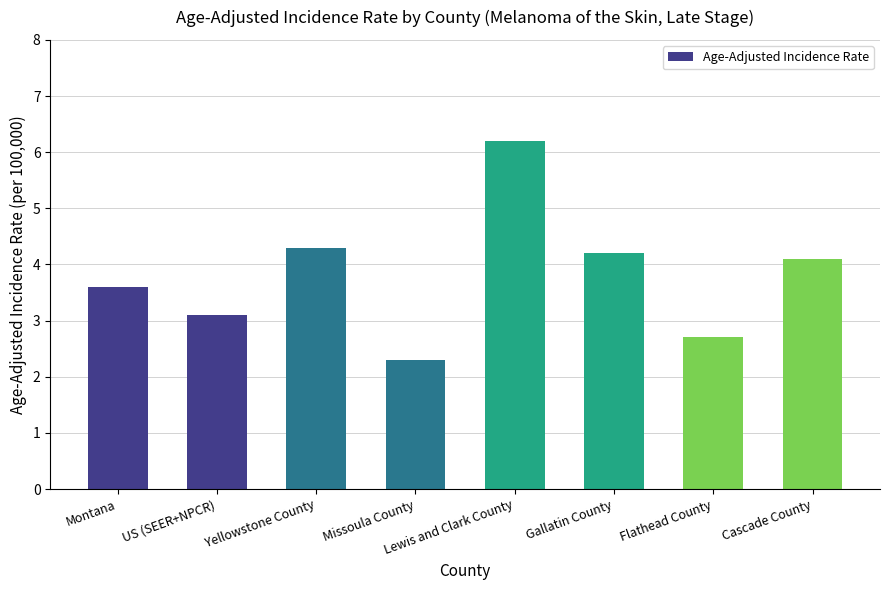

At which label does the data first exceed 4?

Yellowstone County